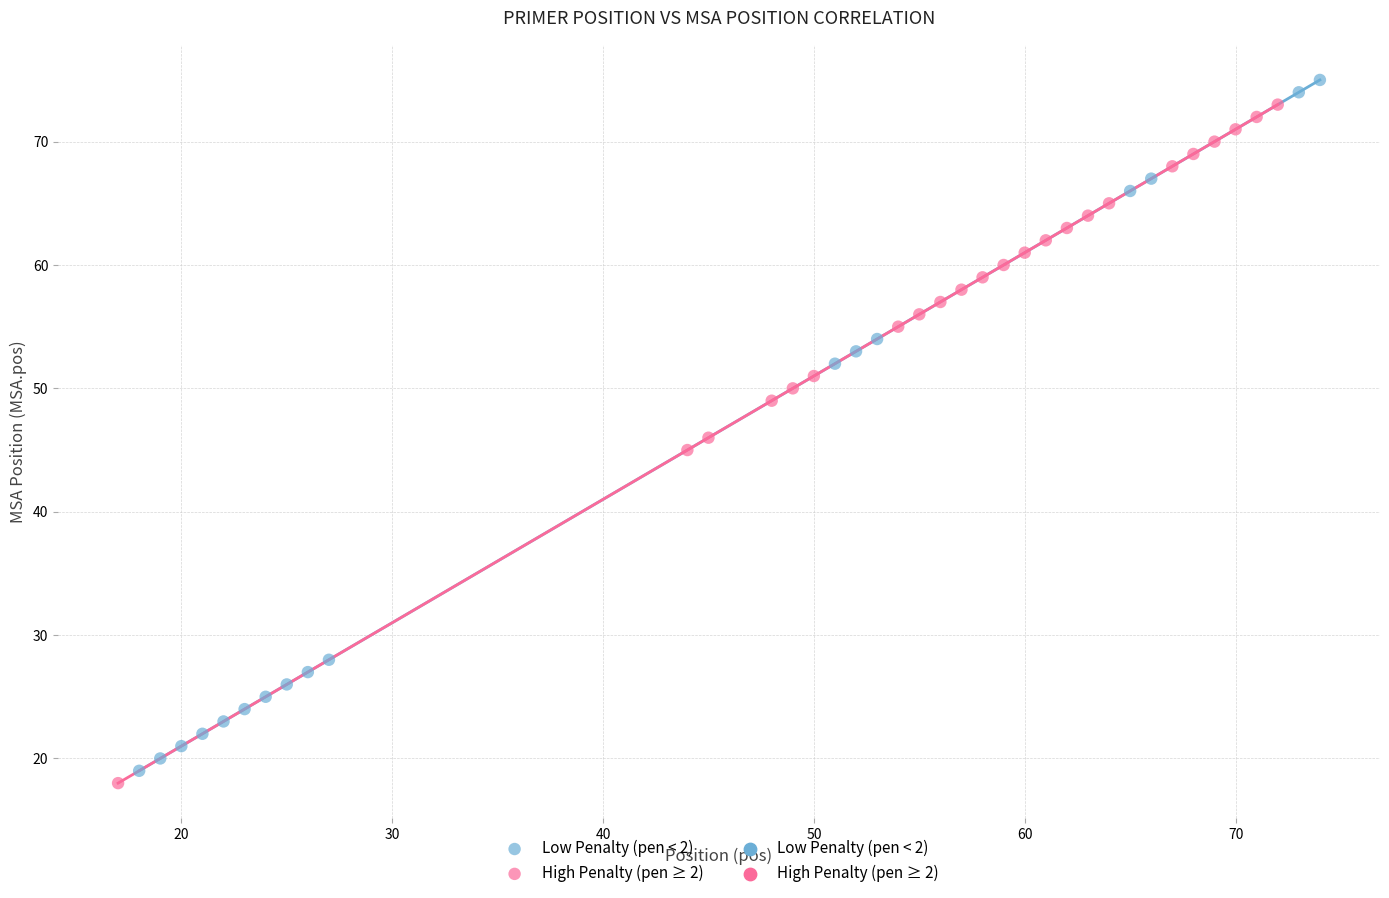

Which series has the widest spread of Y values?

Low Penalty (pen < 2)